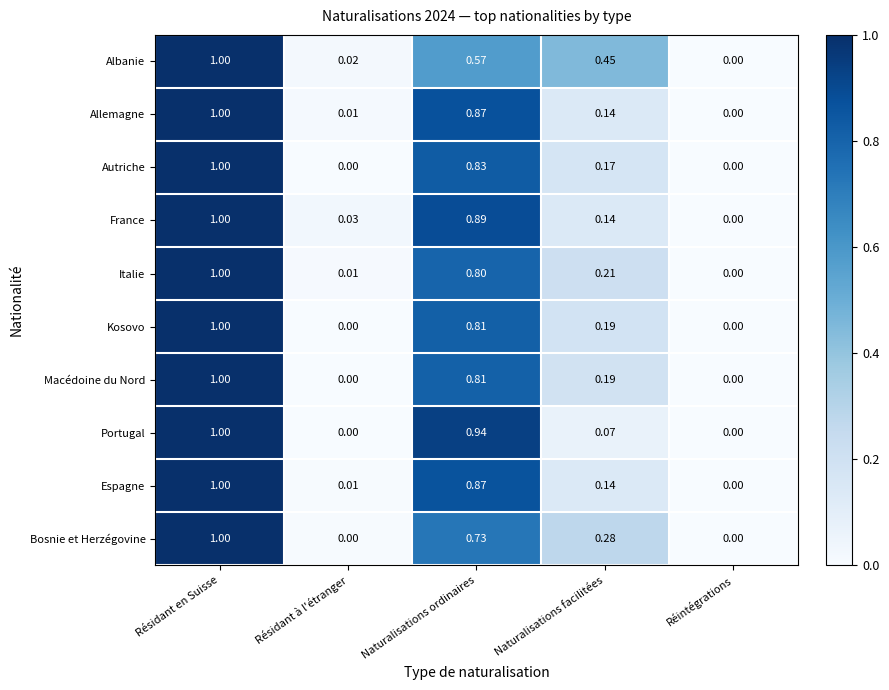

Where is Espagne nearest to the value 0?

Réintégrations